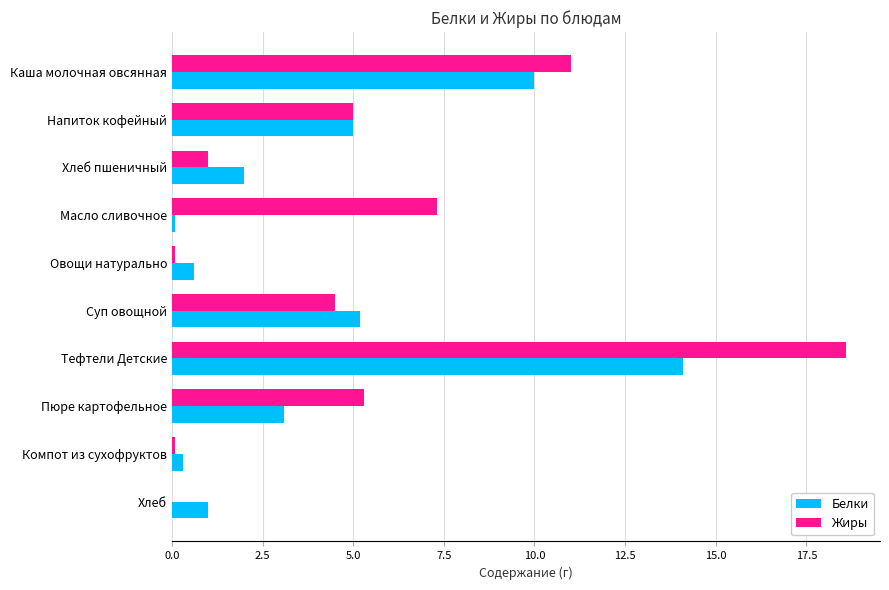

What is the sum of all Белки values?

41.4